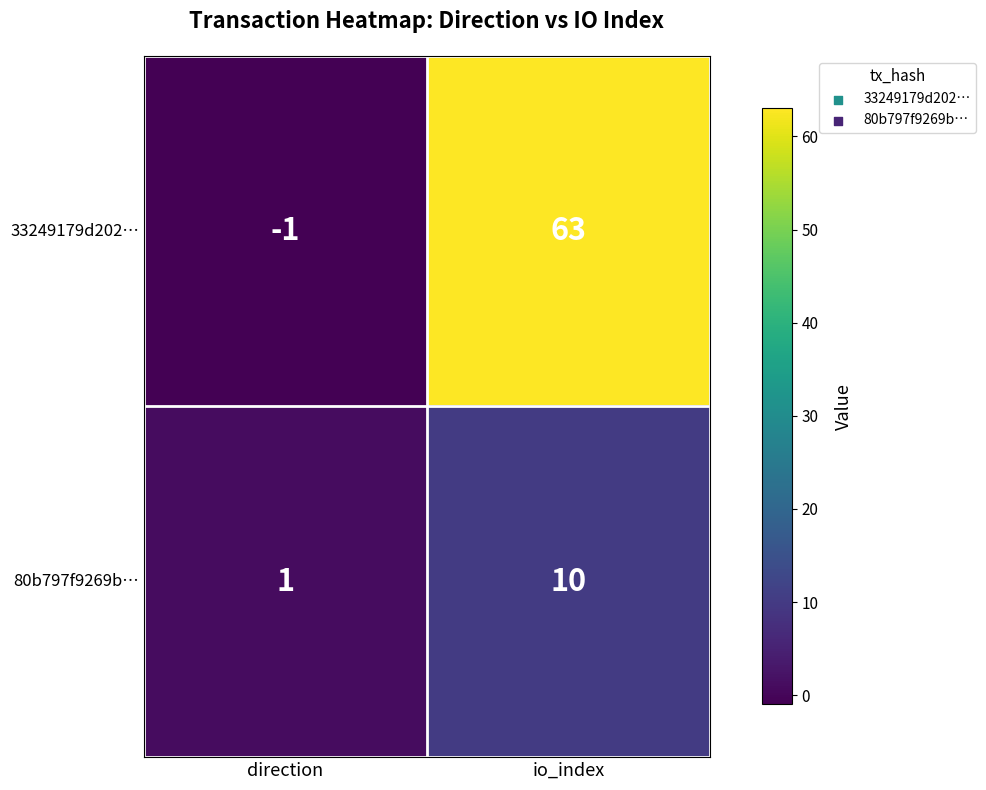

Between direction and io_index, which series saw the biggest shift?

33249179d202…